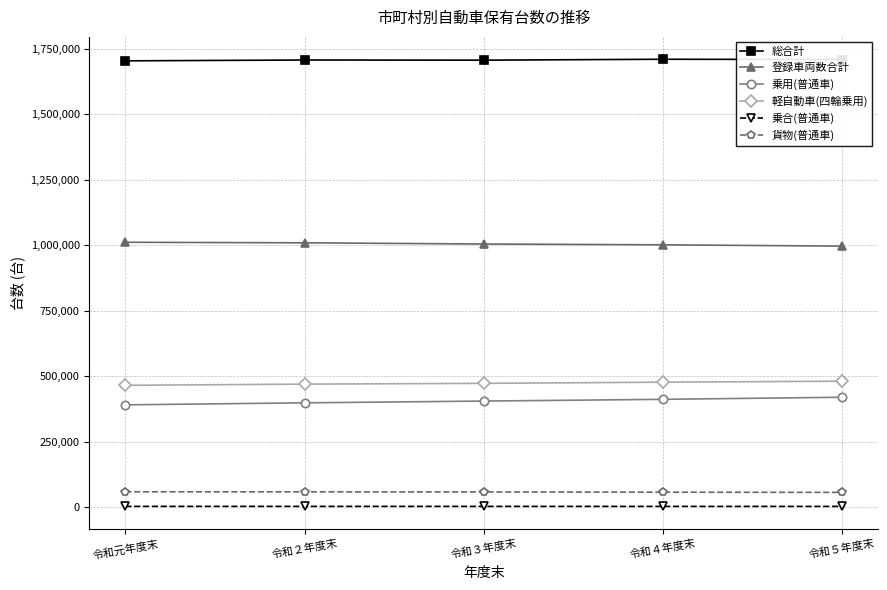

What is the highest value of the 貨物(普通車) series?

58051